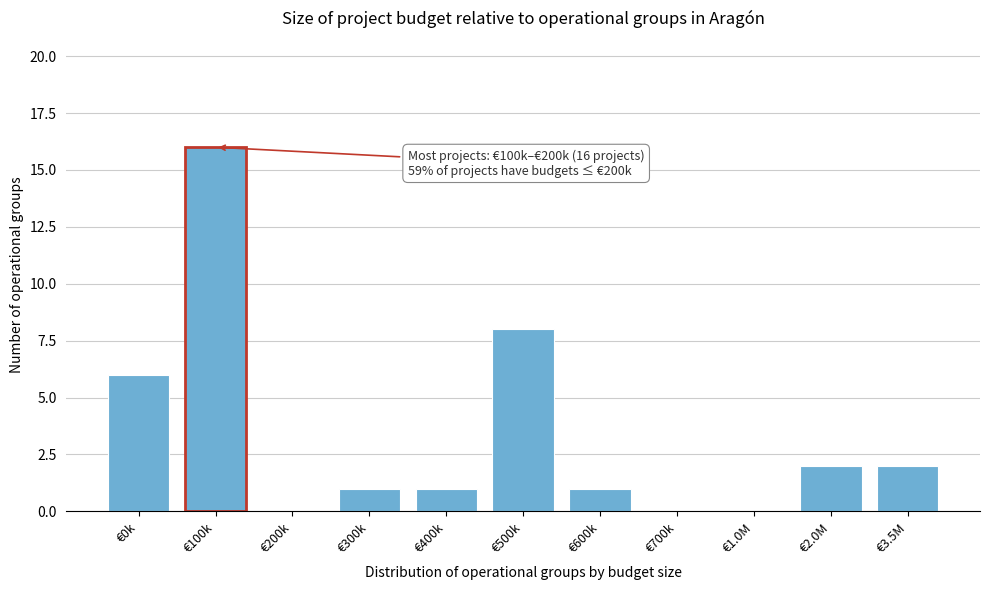

Reading left to right, transcribe all the data shown in this chart.

€0k=6	€100k=16	€200k=0	€300k=1	€400k=1	€500k=8	€600k=1	€700k=0	€1.0M=0	€2.0M=2	€3.5M=2